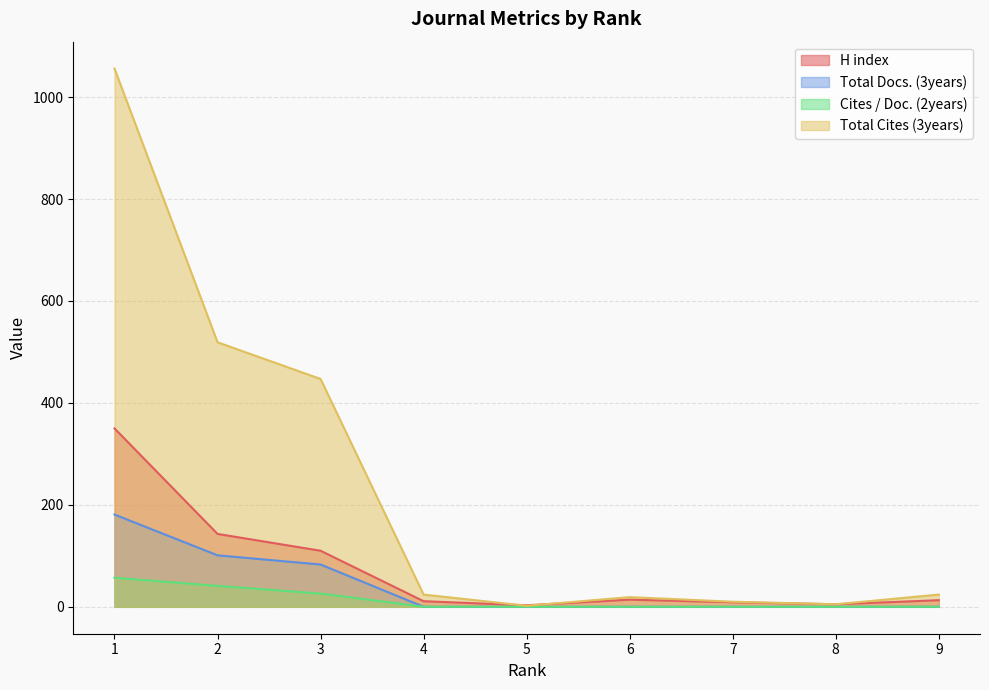

True or false: H index and Total Docs. (3years) cross at least once.

False